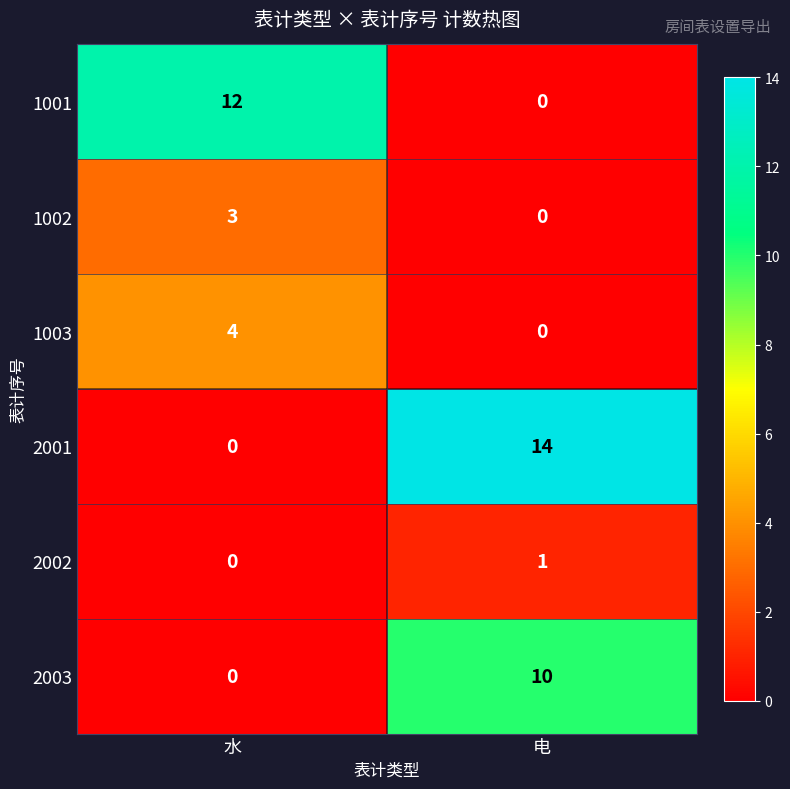

What is the spread (max minus min) of values at 水?

12